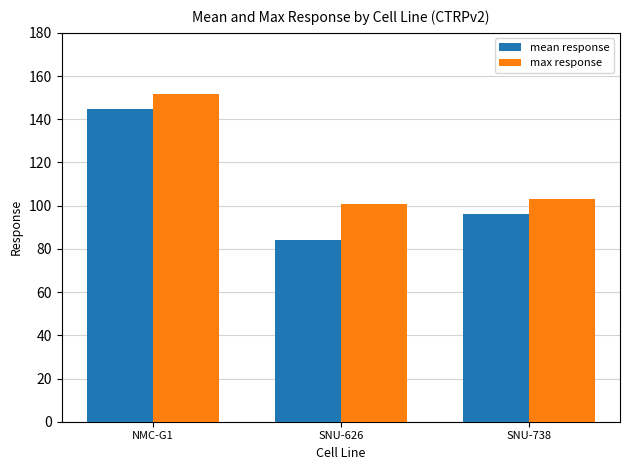

What position from the right is NMC-G1?

3